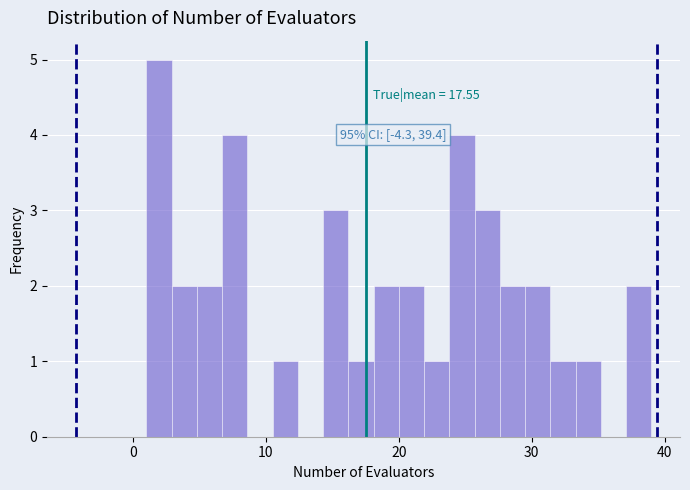

Around what value on the x-axis is the tallest bar? Give the approximate position of its centre, as read against the axis.

2